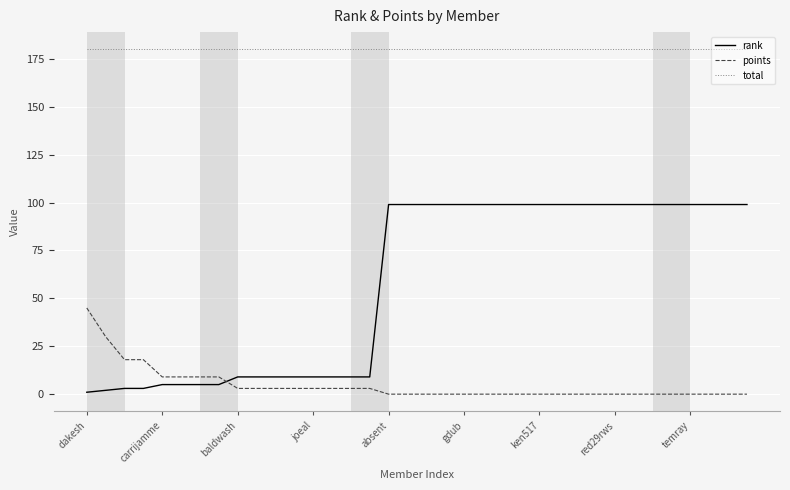

List the series in order of their peak value, lowest first.

points, rank, total